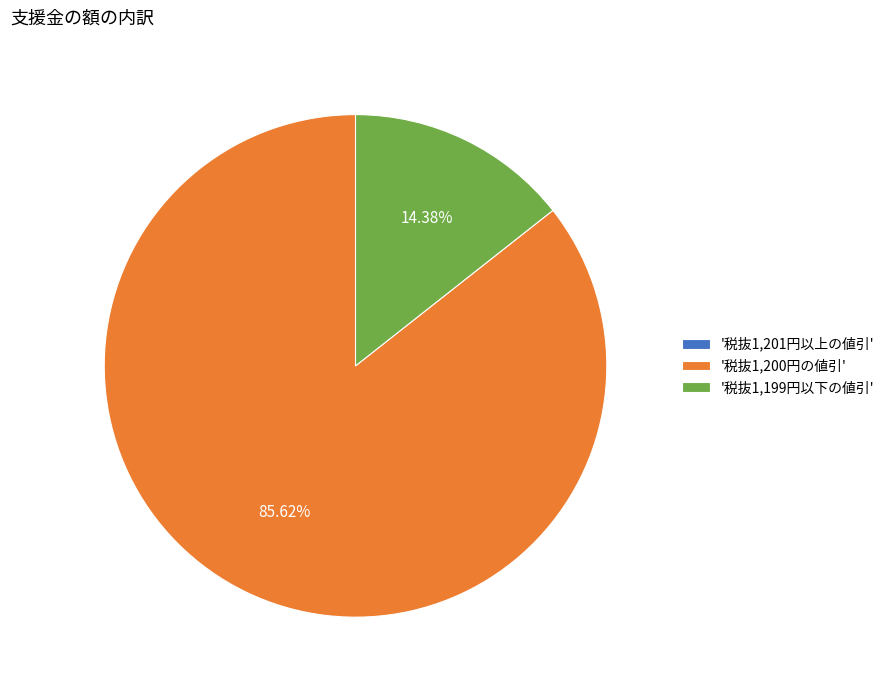

Is there a majority slice in this chart?

Yes